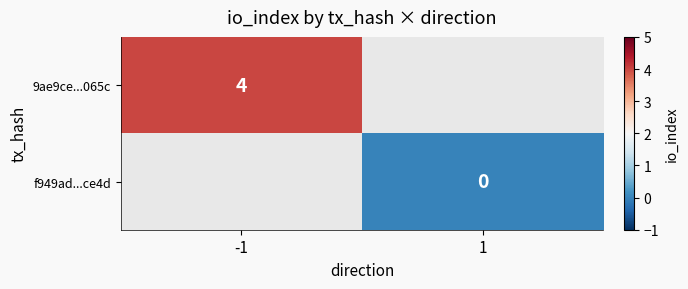

Is the value of f949ad...ce4d at 1 greater than the value of 9ae9ce...065c at -1?

No